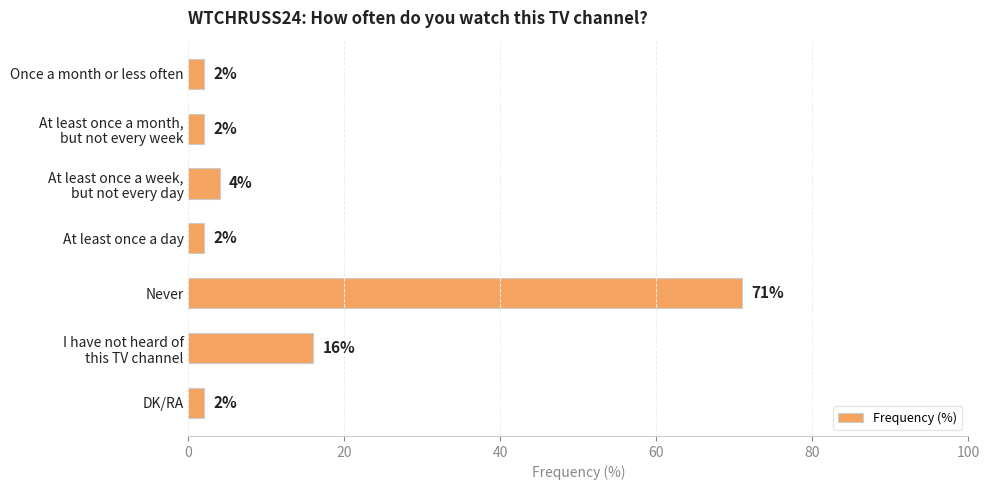

What is the smallest value displayed?

2